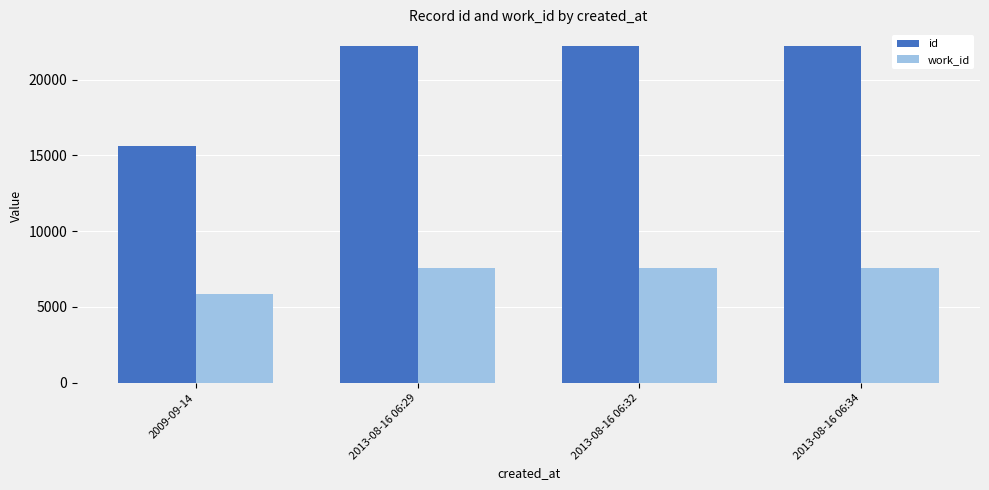

What position from the right is 2009-09-14?

4